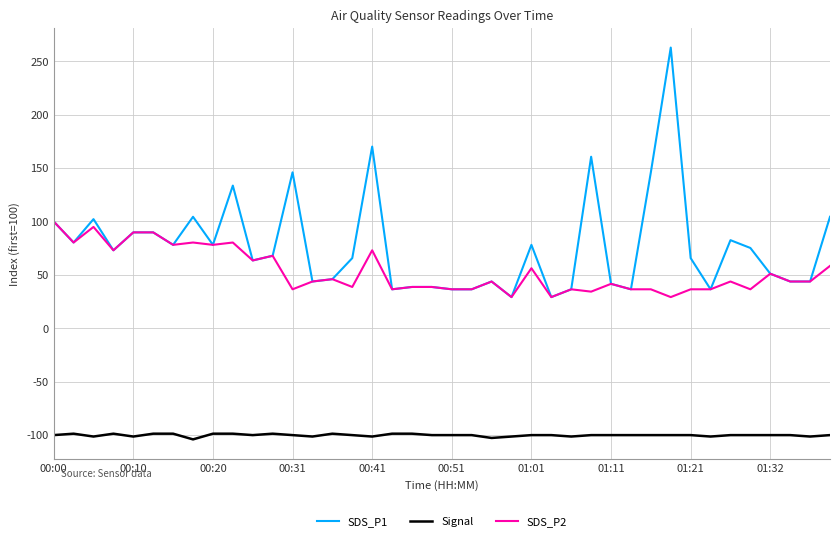

Which series has the widest spread of values?

SDS_P1